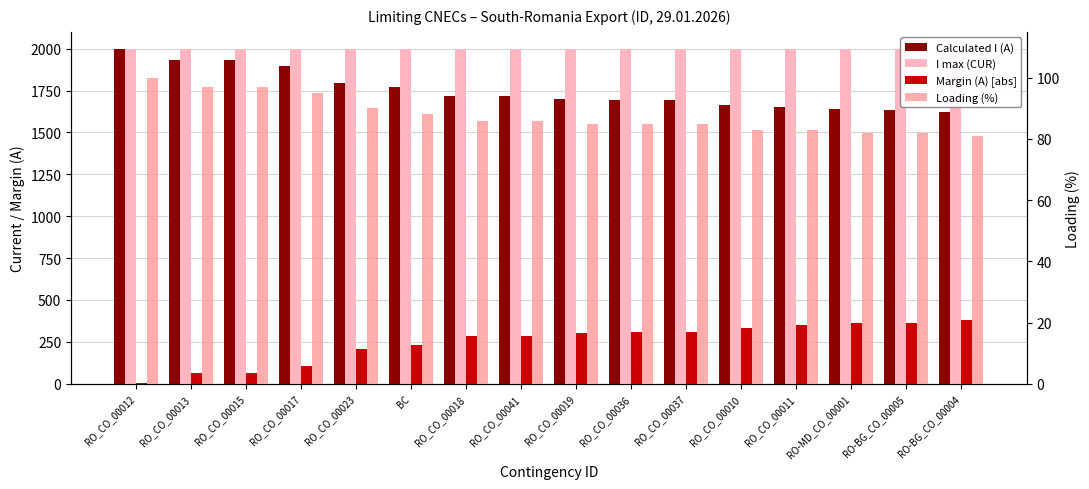

What position from the right is RO_CO_00010?

5